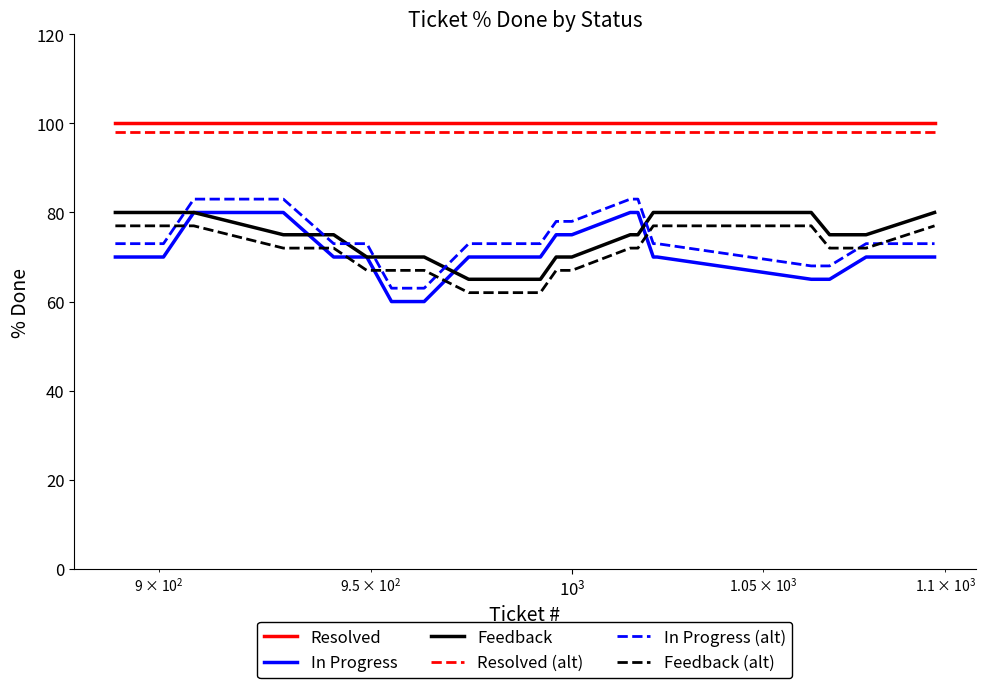

What is the lowest value of the Resolved (alt) series?

98